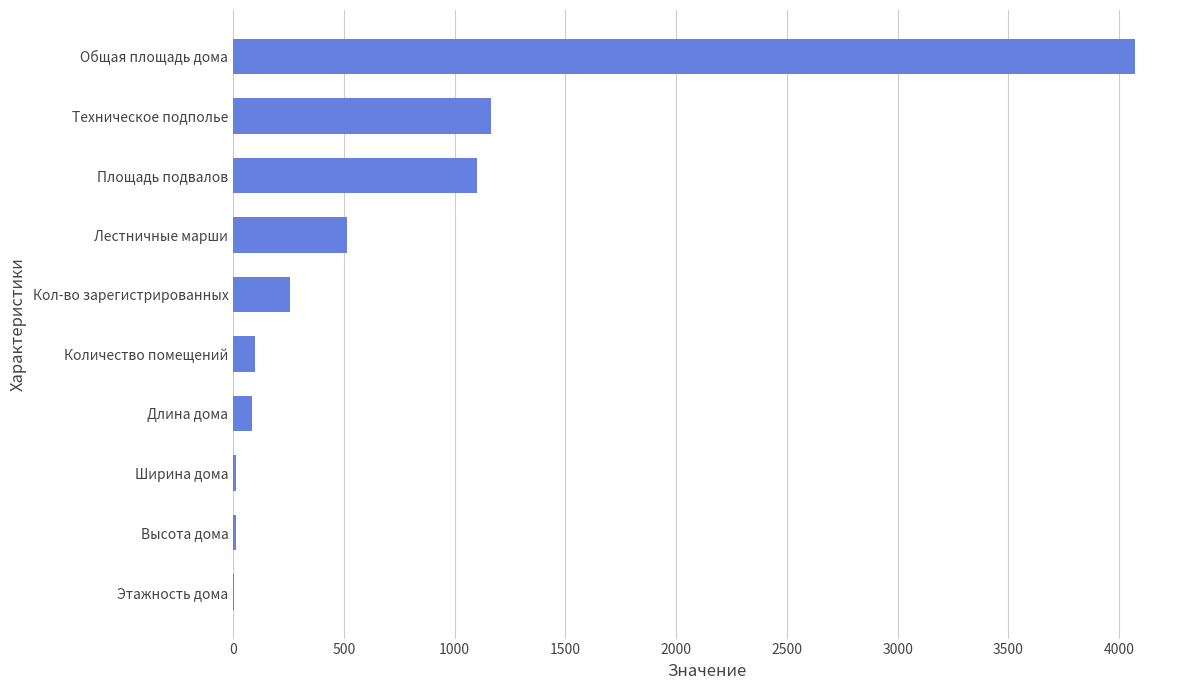

Which has a higher value, Общая площадь дома or Кол-во зарегистрированных?

Общая площадь дома